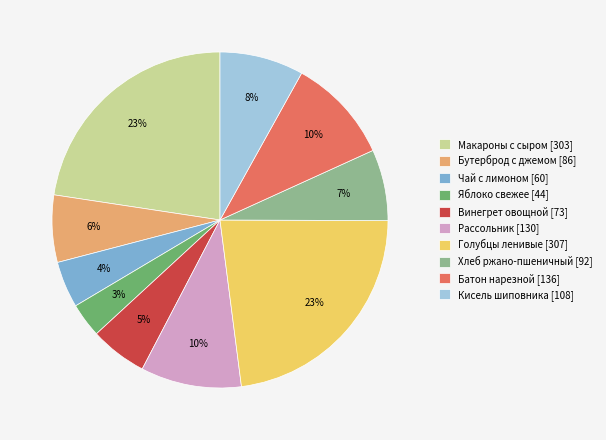

Do Хлеб ржано-пшеничный [92] and Батон нарезной [136] together represent more than half of the pie?

No